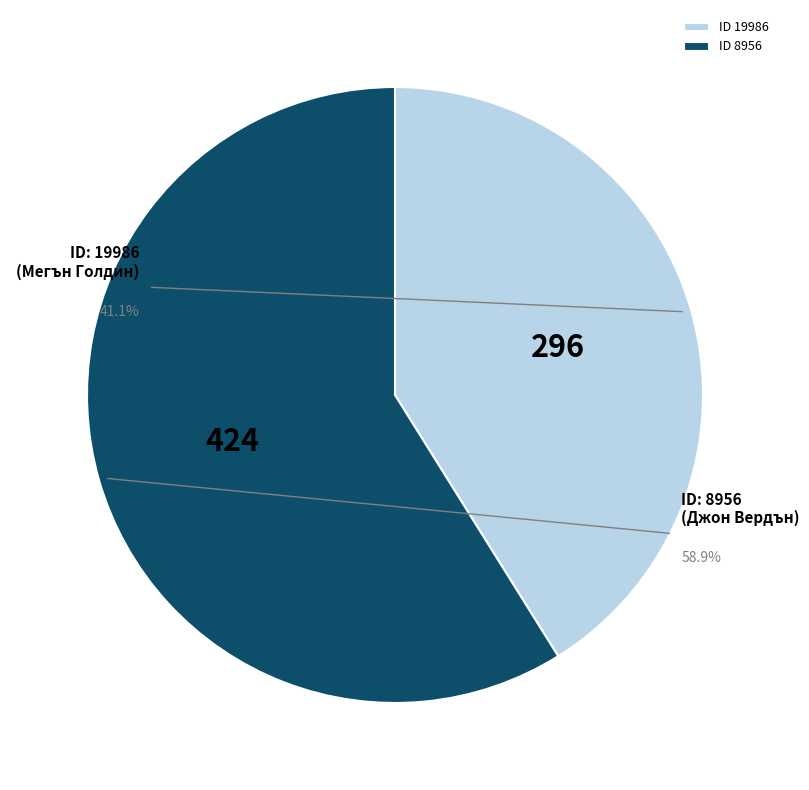

Rank the categories by value from highest to lowest.

8956, 19986